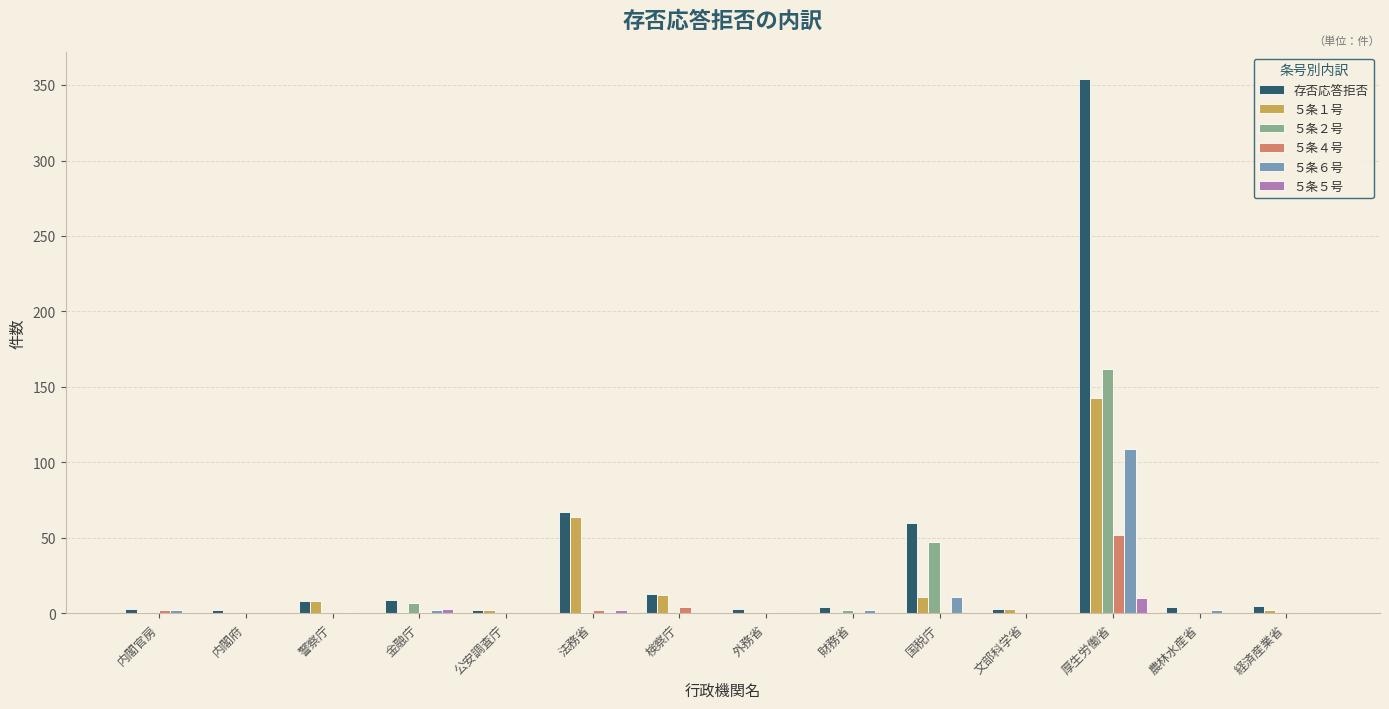

What are all the series names shown in the legend?

存否応答拒否, ５条１号, ５条２号, ５条４号, ５条６号, ５条５号